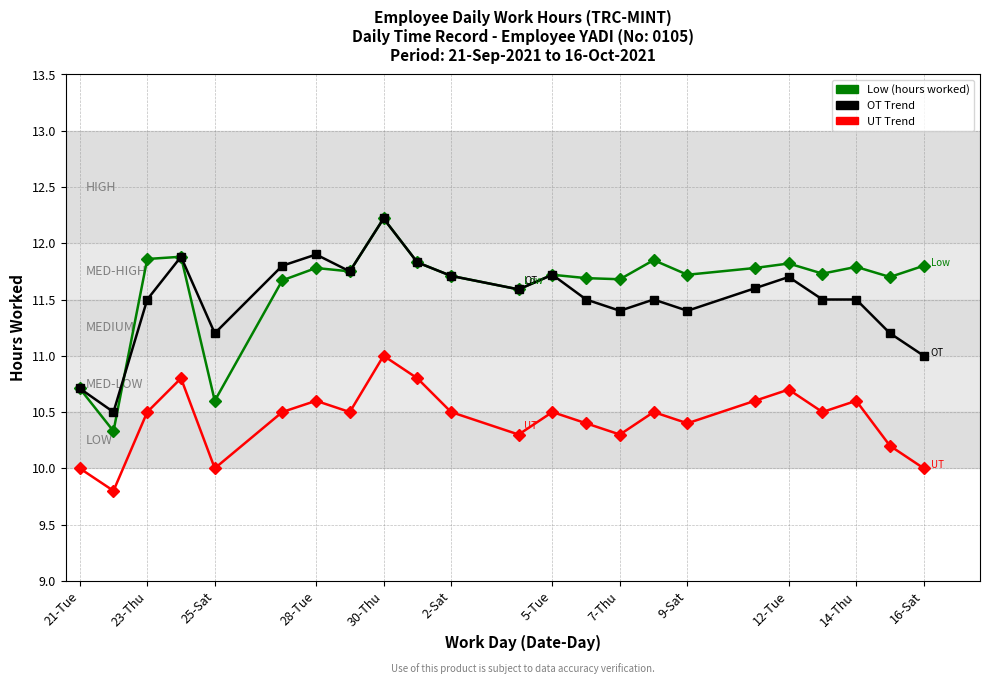

What is the minimum value shown in the chart?

9.8